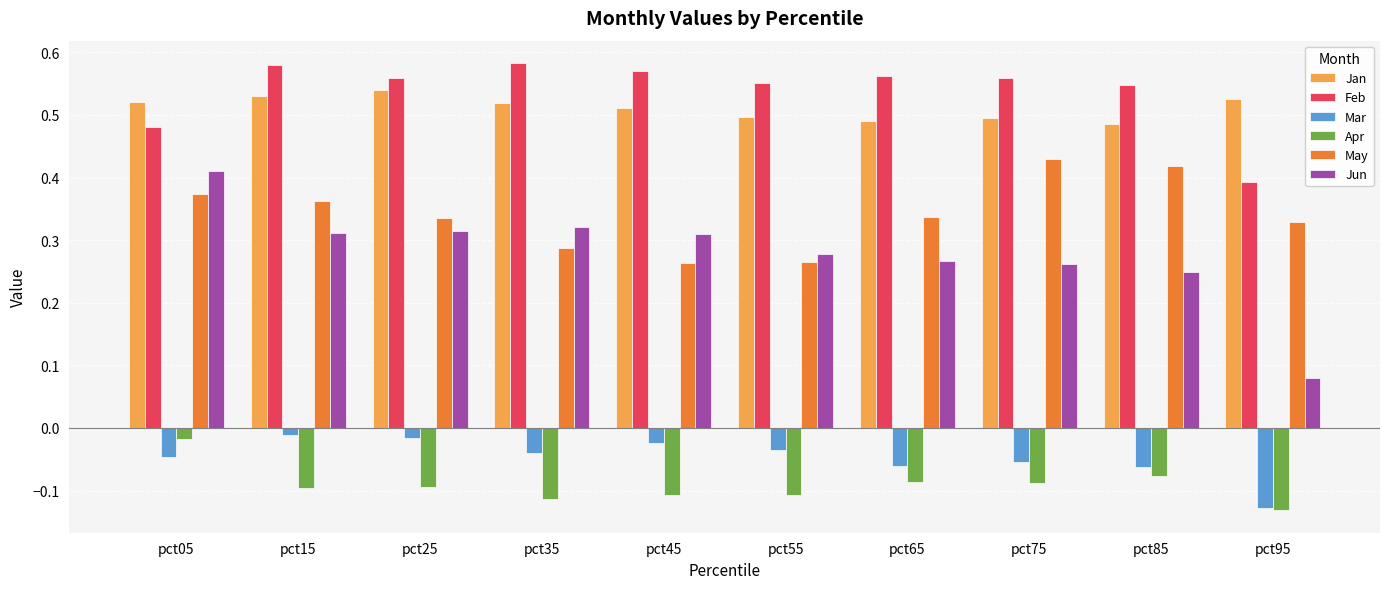

Is the value of Mar at pct95 greater than the value of Jan at pct95?

No